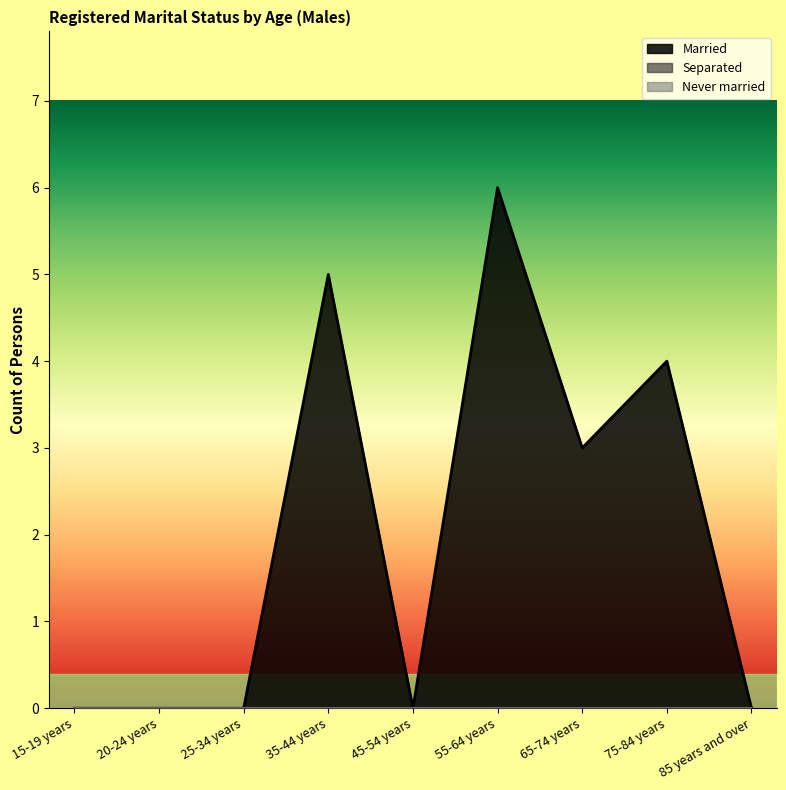

What is the difference between the second highest and minimum values in the Married series?

5